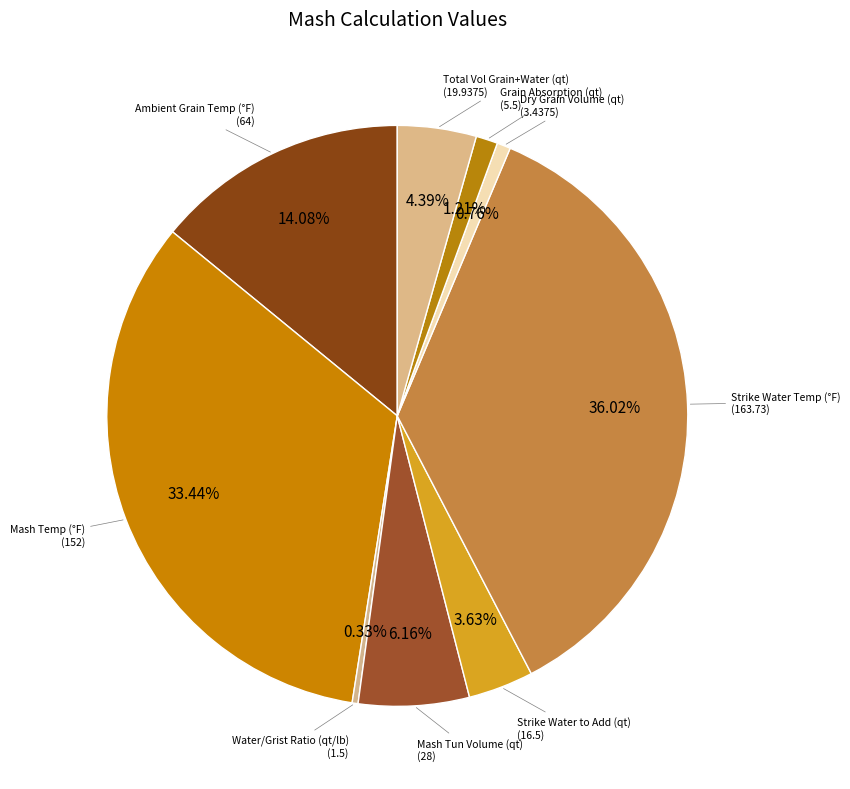

Is there a majority slice in this chart?

No